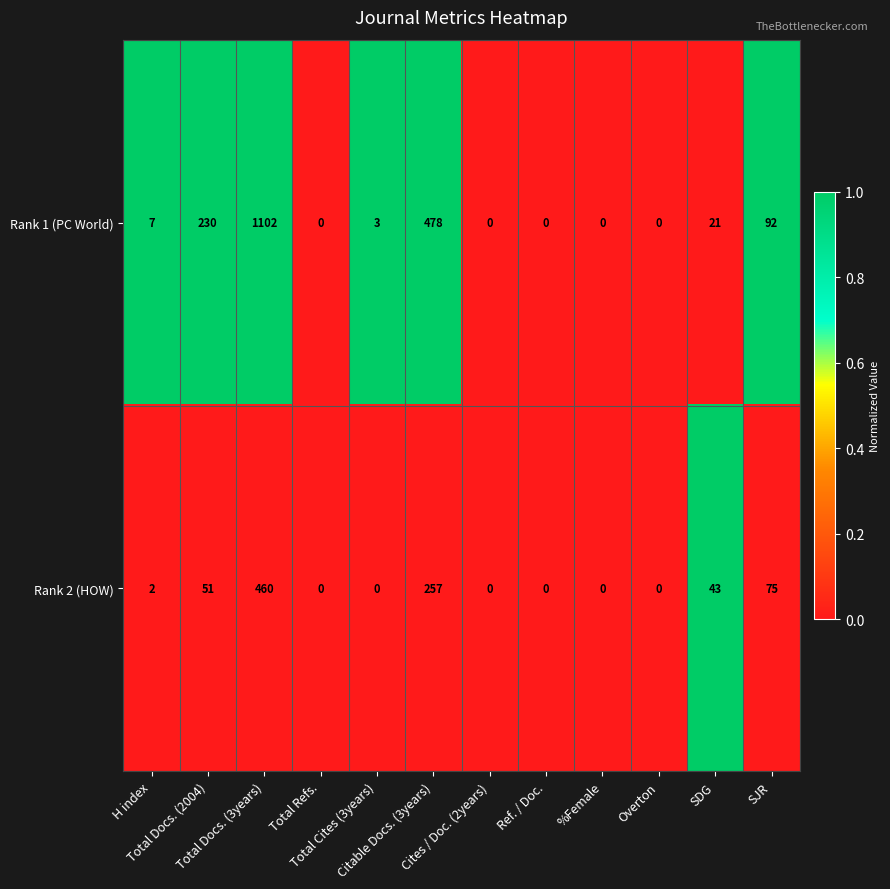

At which category is the sum across all series the highest?

Total Docs. (3years)